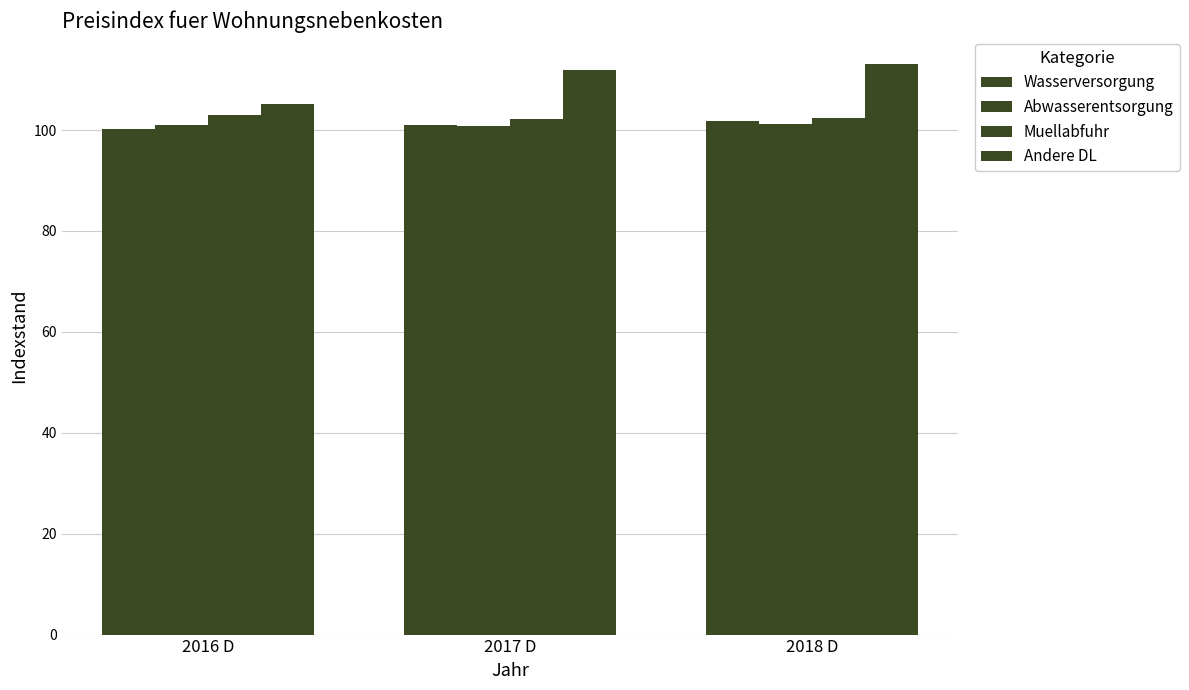

What is the label of the 3rd bar from the right?

2016 D